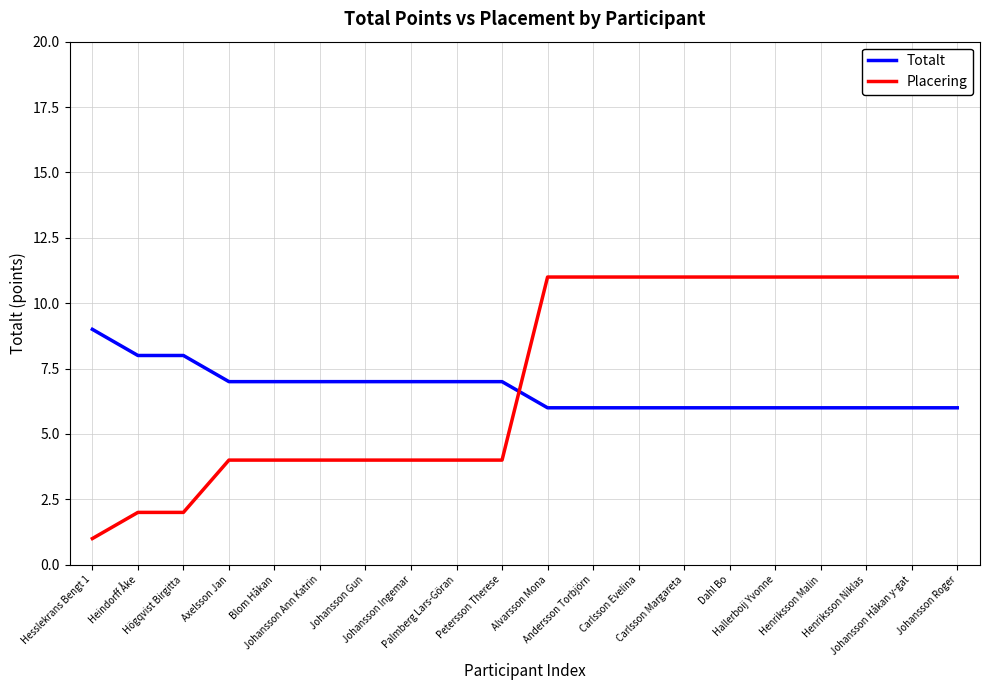

What is the greatest value displayed?

11